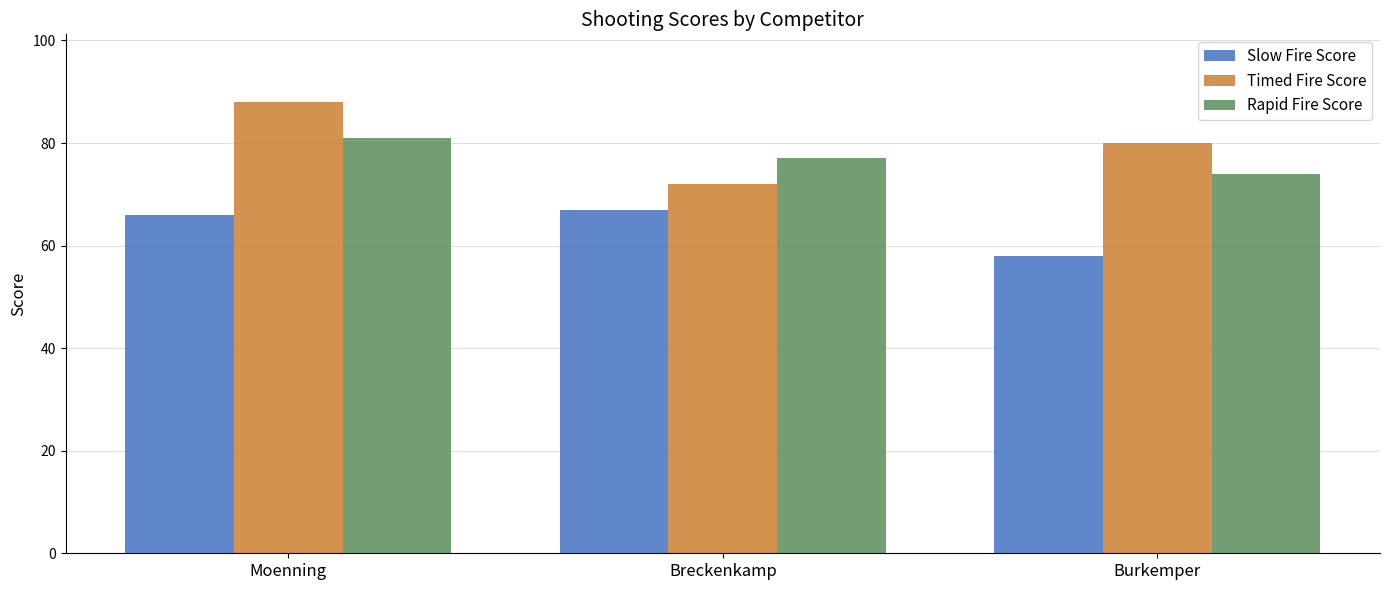

Where does the Timed Fire Score series first go above 80?

Moenning